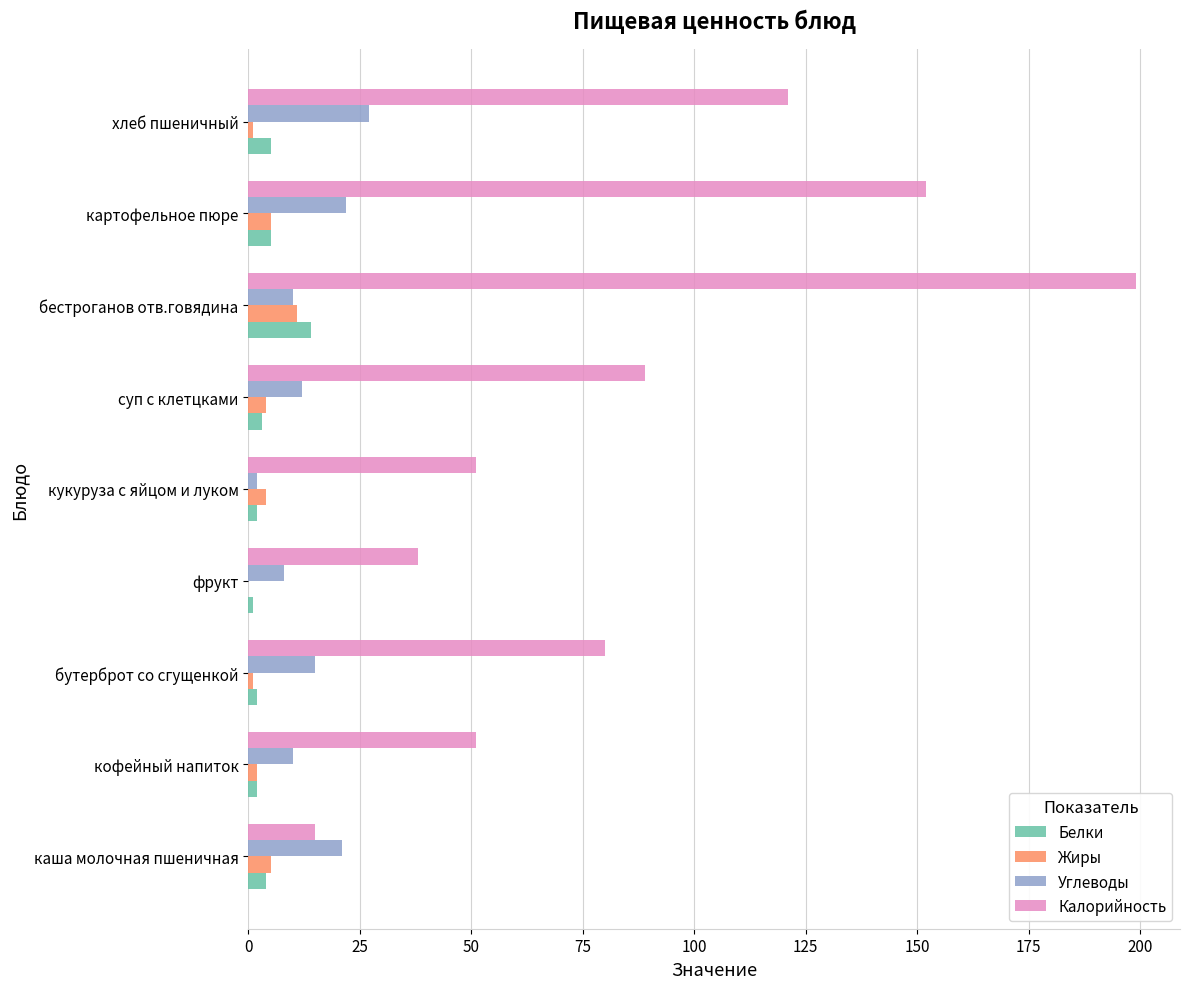

Between суп с клетцками and бестроганов отв.говядина, which series saw the biggest shift?

Калорийность